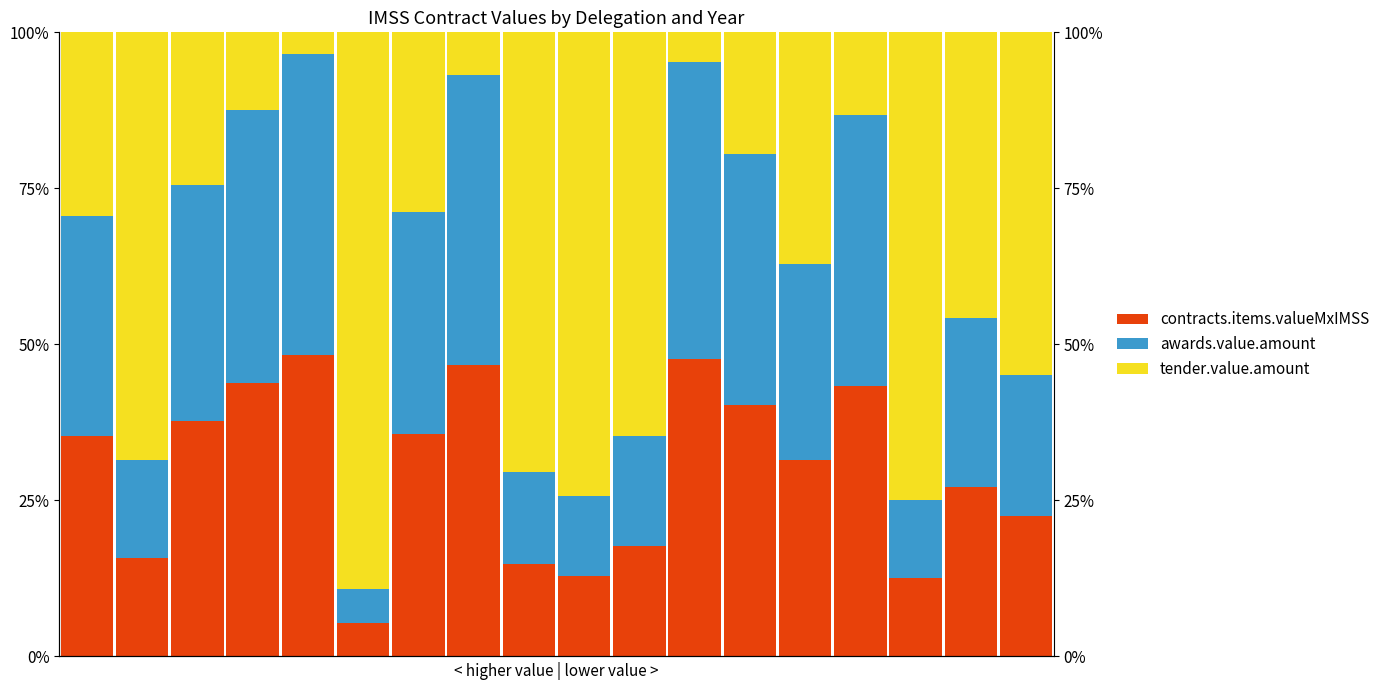

At how many categories does at least one series exceed 69?

4